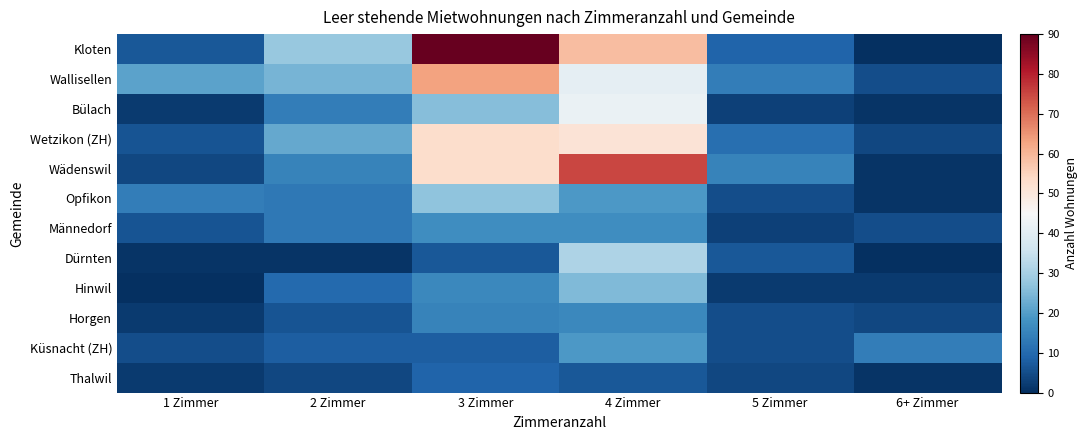

At how many categories does at least one series exceed 46?

2